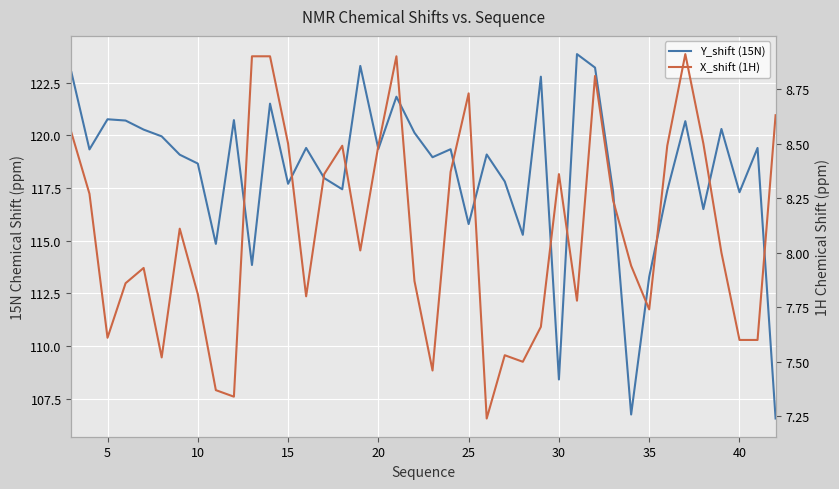

Reading right to left, transcribe all the data shown in this chart.

Y_shift (15N): 106.6	119.4	117.3	120.3	116.5	120.7	117.4	113.3	106.8	117.3	123.2	123.8	108.4	122.8	115.3	117.8	119.1	115.8	119.3	119.0	120.1	121.8	119.3	123.3	117.4	118.0	119.4	117.7	121.5	113.8	120.7	114.8	118.7	119.1	120.0	120.3	120.7	120.8	119.3	123.0
X_shift (1H): 8.6	7.6	7.6	8.0	8.5	8.9	8.5	7.7	7.9	8.2	8.8	7.8	8.4	7.7	7.5	7.5	7.2	8.7	8.4	7.5	7.9	8.9	8.5	8.0	8.5	8.4	7.8	8.5	8.9	8.9	7.3	7.4	7.8	8.1	7.5	7.9	7.9	7.6	8.3	8.6